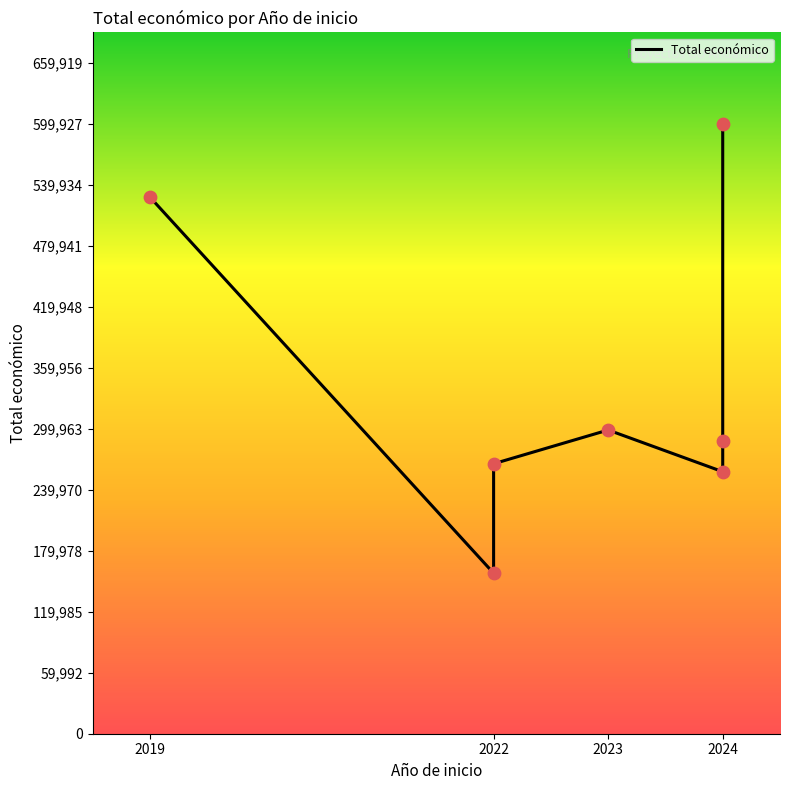

Approximately how many times larger is the value at 2022 compared to 2019?

0.3